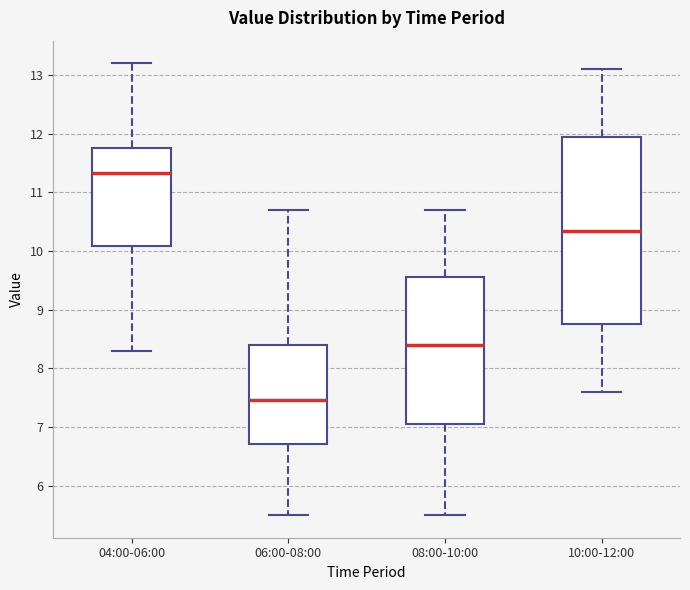

Which box's median line is the lowest?

06:00-08:00